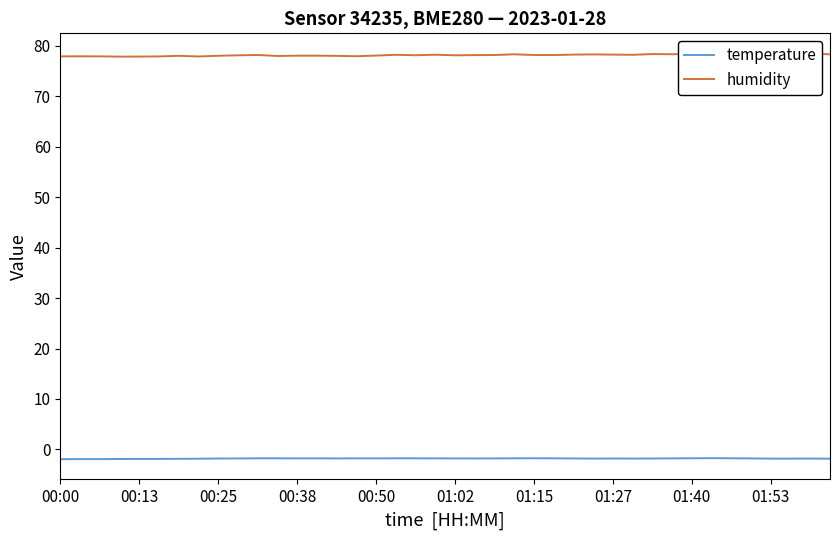

What is the lowest value of the temperature series?

-1.9